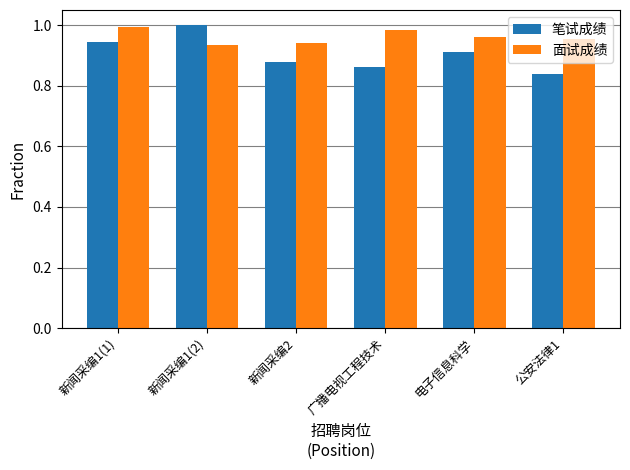

Count the 笔试成绩 values in the range 0 to 1.

6